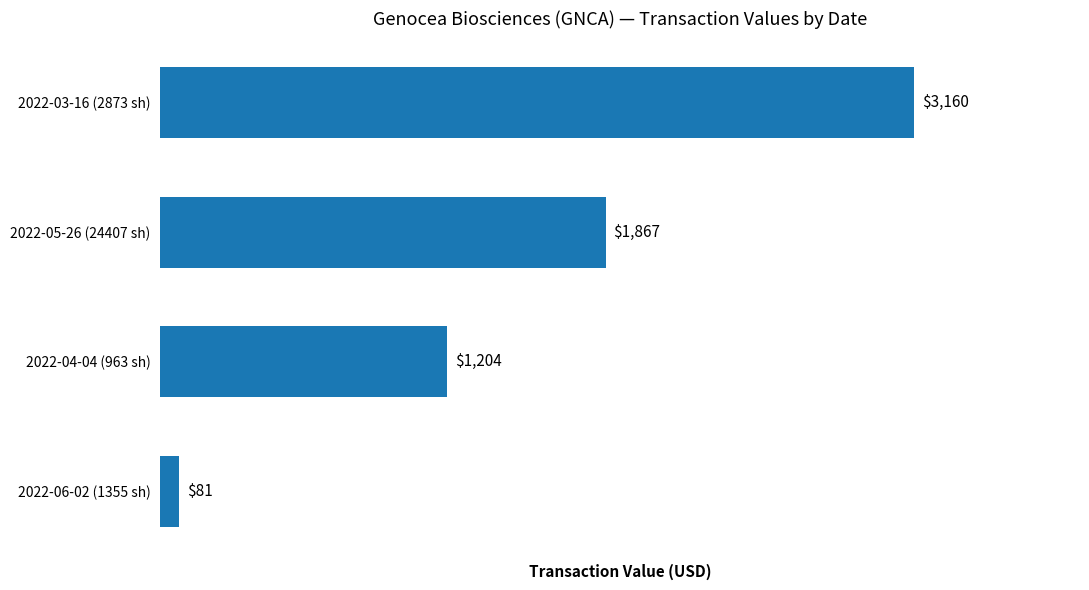

List the labels in order of value, largest first.

2022-03-16 (2873 sh), 2022-05-26 (24407 sh), 2022-04-04 (963 sh), 2022-06-02 (1355 sh)